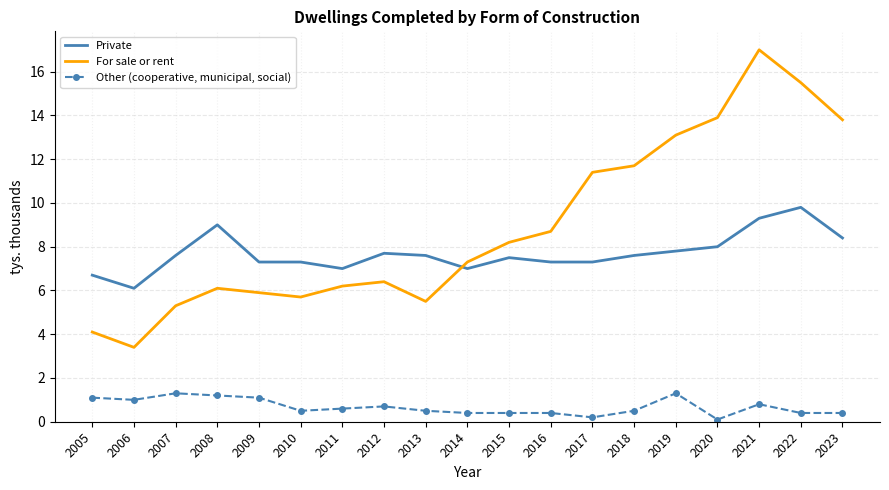

What is the sum of all Private values?

146.3